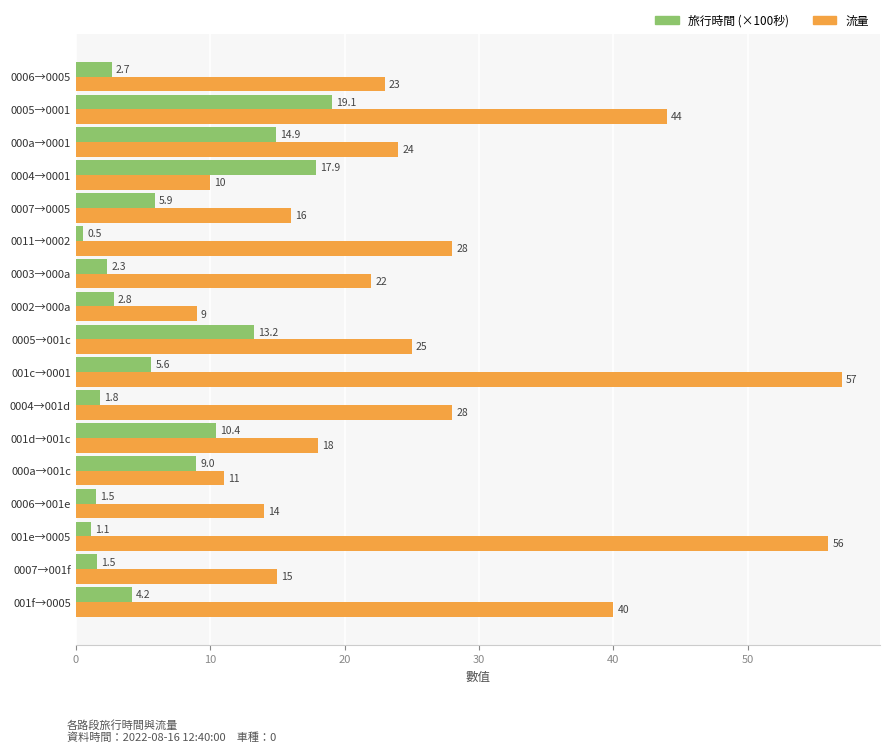

Rank the series by their maximum value, from lowest to highest.

旅行時間 (×100秒), 流量